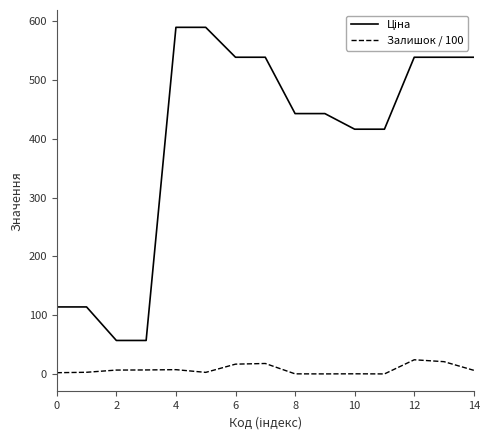

What is the lowest value of the Залишок / 100 series?

0.1